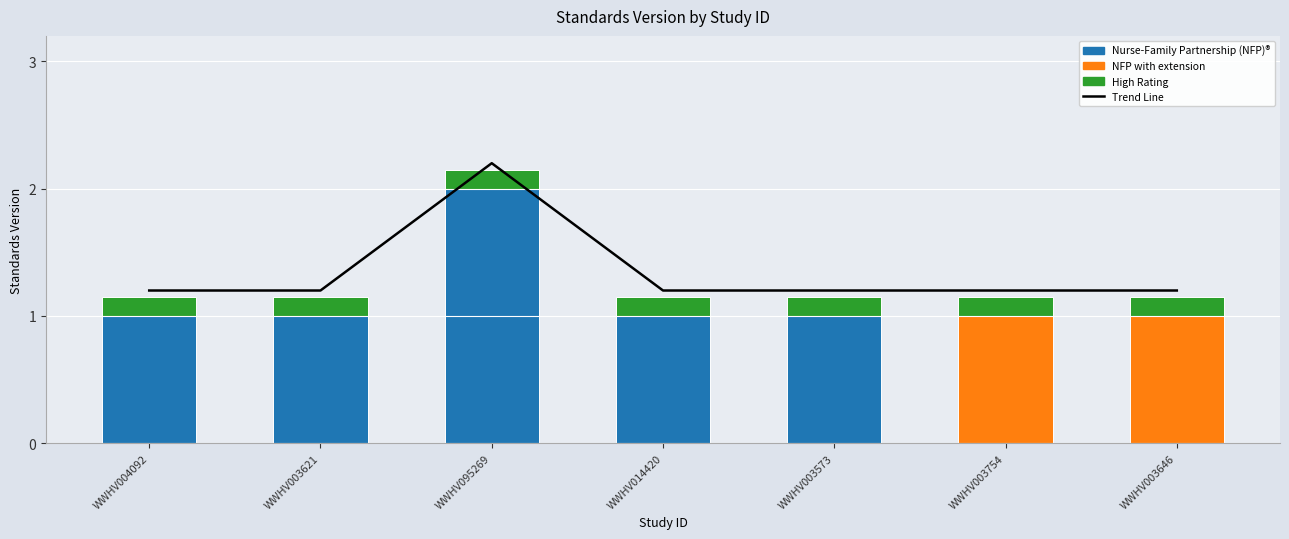

How many distinct data groups are displayed?

3